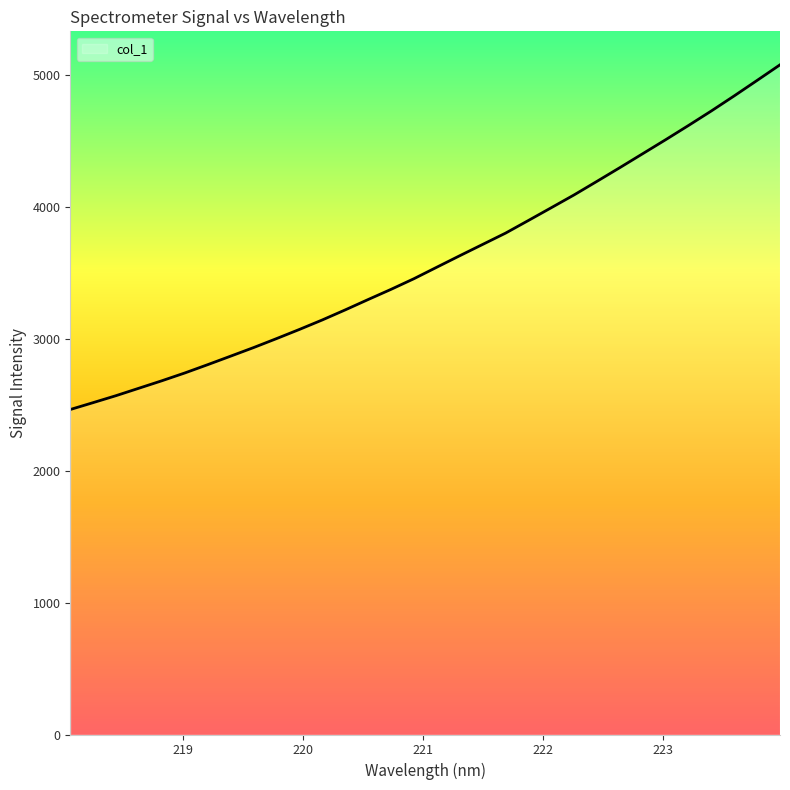

What is the difference between the maximum and minimum values?

2613.0